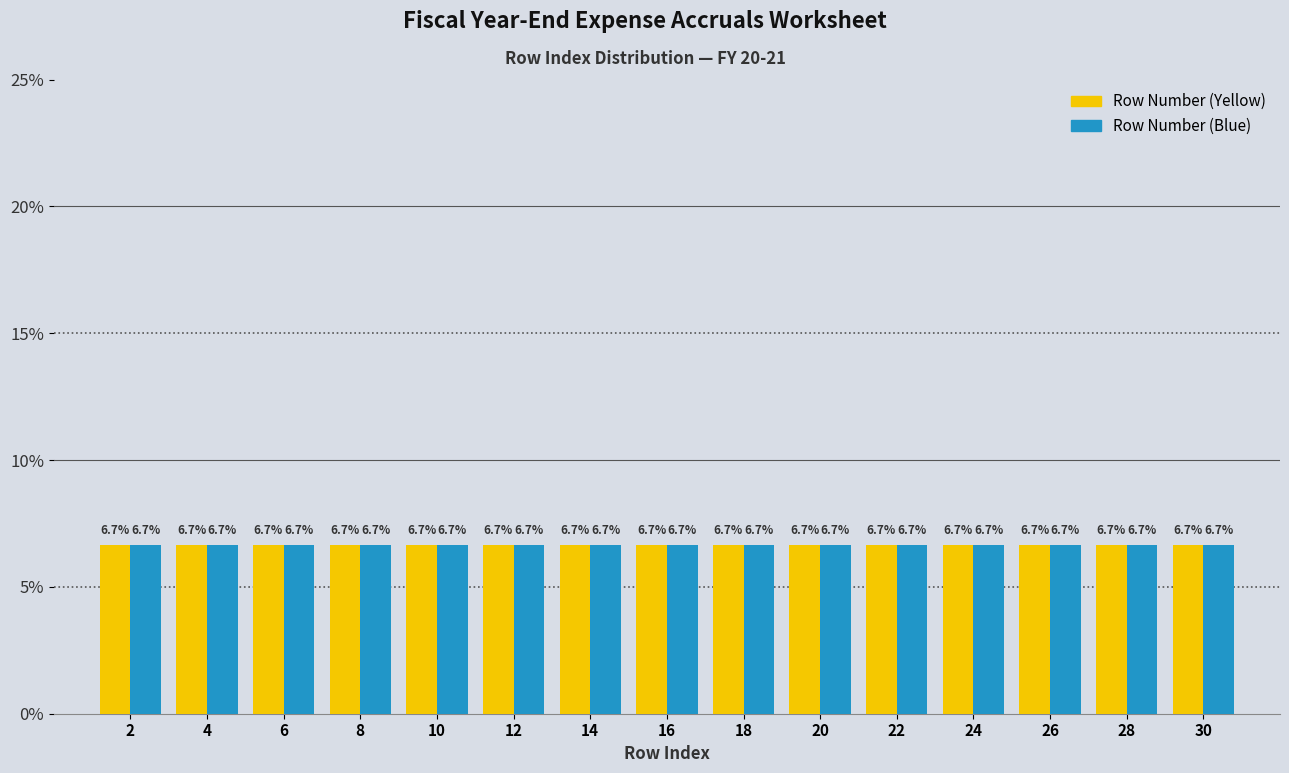

Reading left to right, transcribe this chart: for each range on the x-axis, give the height of each series' bar.

1 to 3: Row Number (Yellow)=6.7	Row Number (Blue)=6.7
3 to 5: Row Number (Yellow)=6.7	Row Number (Blue)=6.7
5 to 7: Row Number (Yellow)=6.7	Row Number (Blue)=6.7
7 to 9: Row Number (Yellow)=6.7	Row Number (Blue)=6.7
9 to 11: Row Number (Yellow)=6.7	Row Number (Blue)=6.7
11 to 13: Row Number (Yellow)=6.7	Row Number (Blue)=6.7
13 to 15: Row Number (Yellow)=6.7	Row Number (Blue)=6.7
15 to 17: Row Number (Yellow)=6.7	Row Number (Blue)=6.7
17 to 19: Row Number (Yellow)=6.7	Row Number (Blue)=6.7
19 to 21: Row Number (Yellow)=6.7	Row Number (Blue)=6.7
21 to 23: Row Number (Yellow)=6.7	Row Number (Blue)=6.7
23 to 25: Row Number (Yellow)=6.7	Row Number (Blue)=6.7
25 to 27: Row Number (Yellow)=6.7	Row Number (Blue)=6.7
27 to 29: Row Number (Yellow)=6.7	Row Number (Blue)=6.7
29 to 31: Row Number (Yellow)=6.7	Row Number (Blue)=6.7